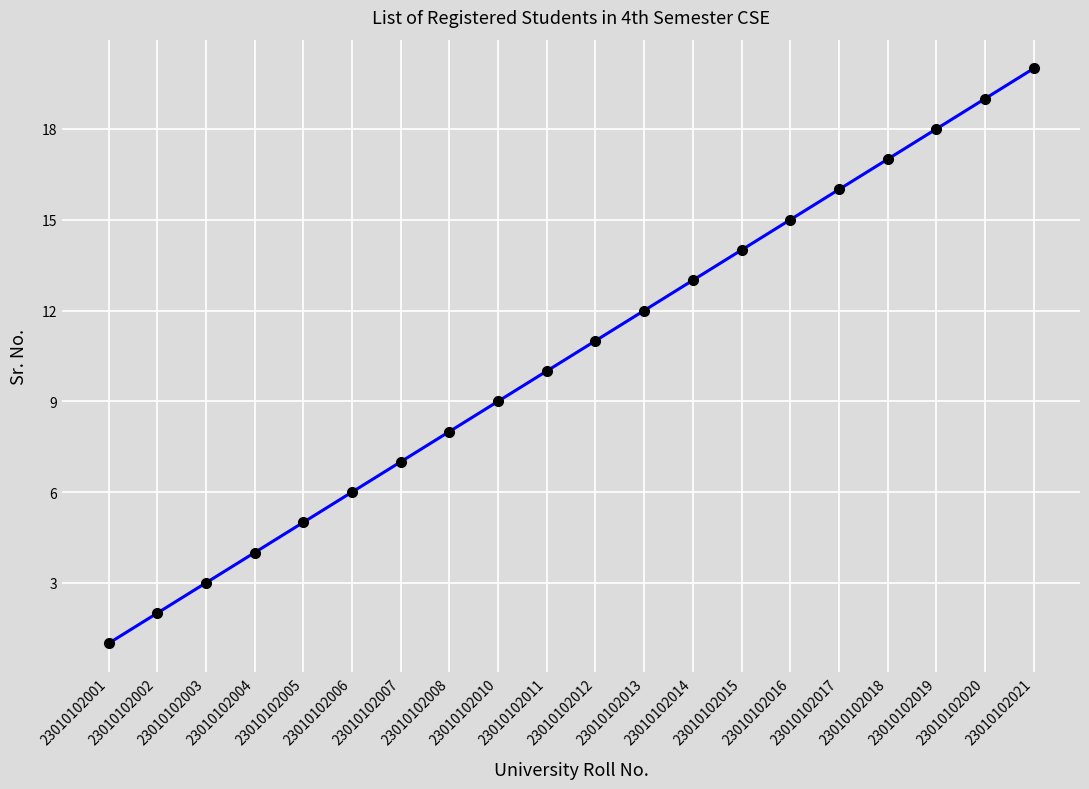

What is the change in value from 23010102014 to 23010102015?

+1